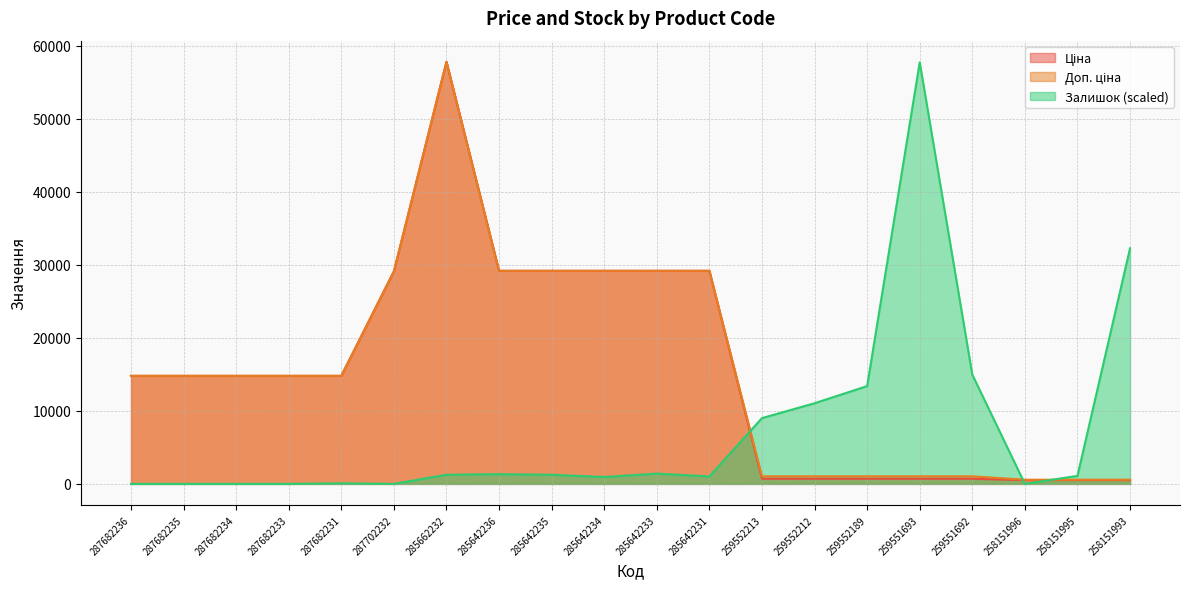

What position from the right is 287682235?

19